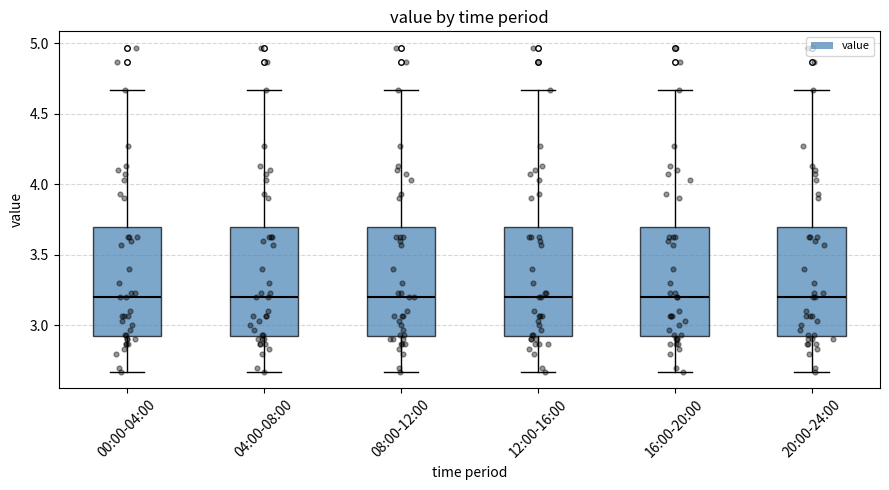

Where does the upper whisker of the box for 04:00-08:00 end on the y-axis? The values are not printed on the chart, so give them approximately, as read against the axis.

4.65